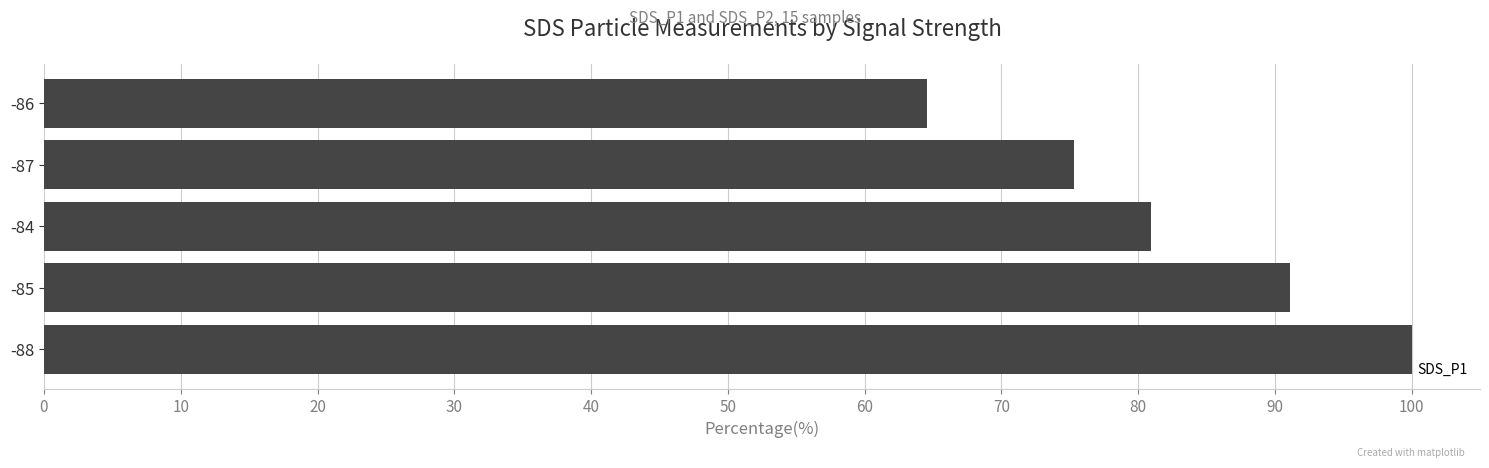

Between -87 and -88, which is larger?

-88